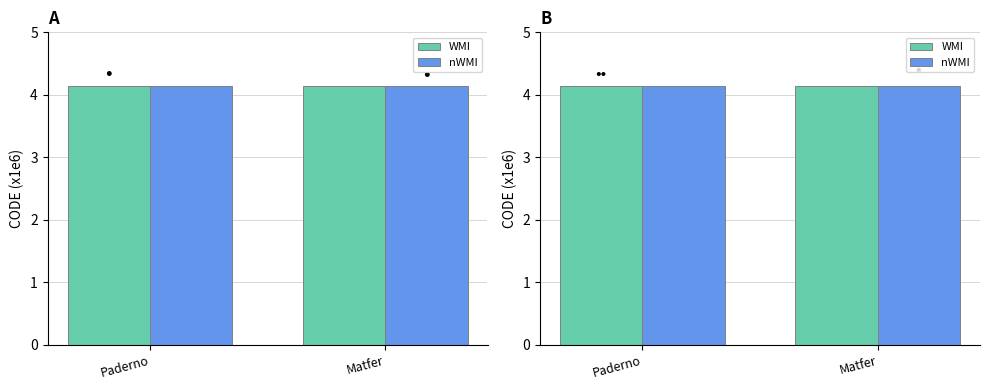

Which series has the widest spread of values?

WMI